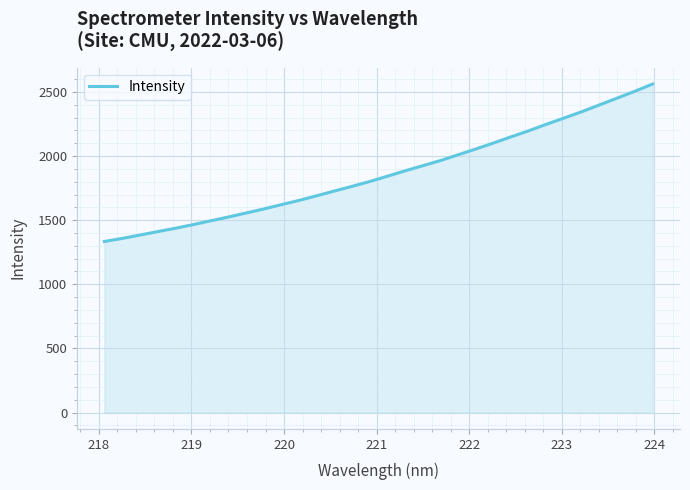

What is the minimum value shown in the chart?

1333.9